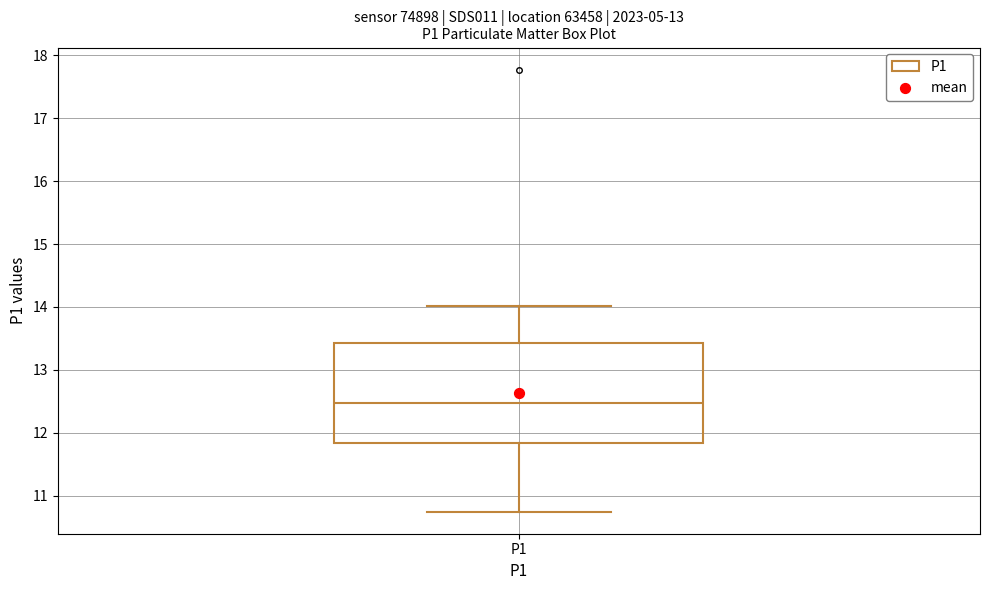

Where does the lower whisker of the box for P1 end on the y-axis? The values are not printed on the chart, so give them approximately, as read against the axis.

10.8